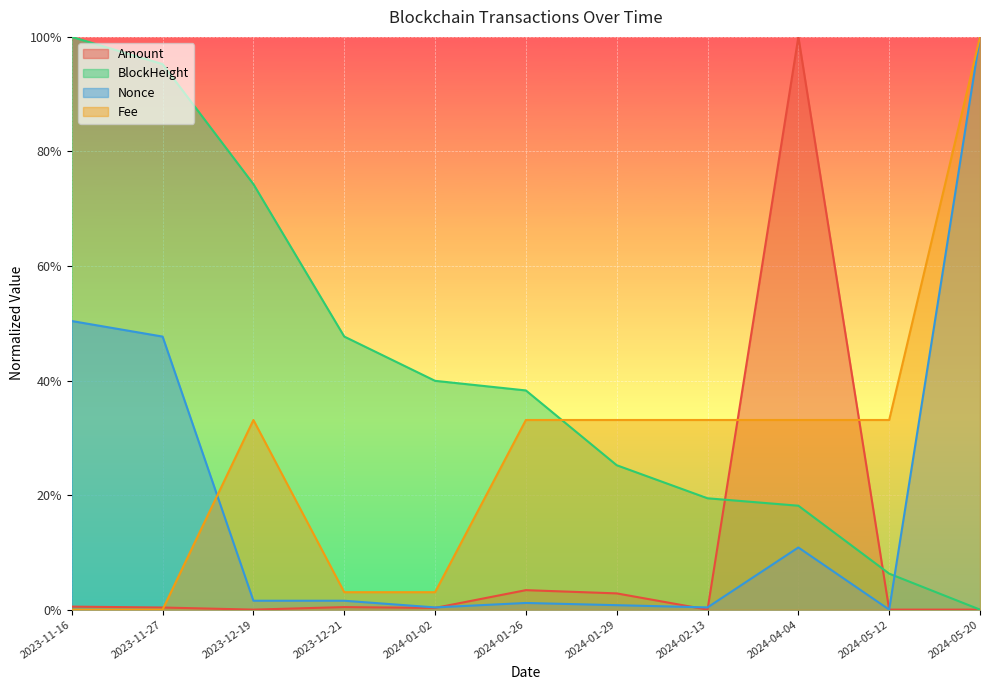

Which series changed the most between 2023-12-19 and 2023-12-21?

Fee